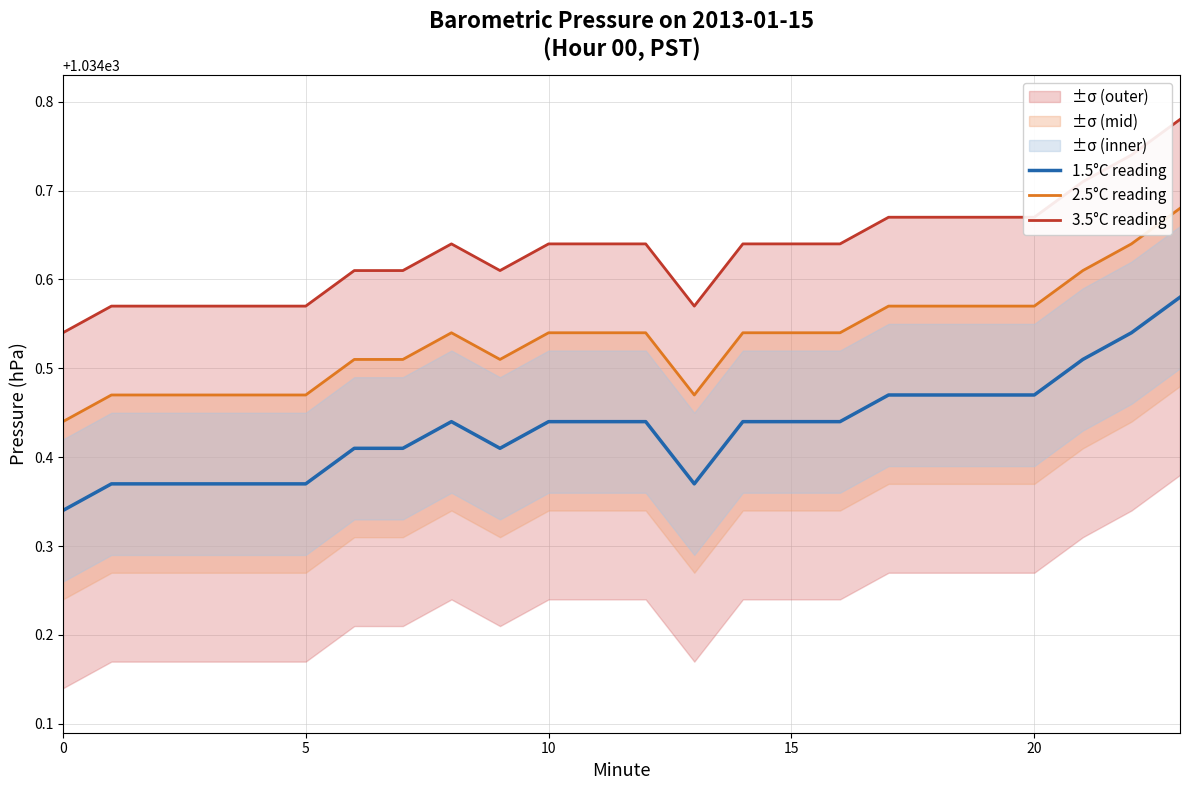

Rank the series by their average value, from lowest to highest.

1.5°C reading, 2.5°C reading, 3.5°C reading